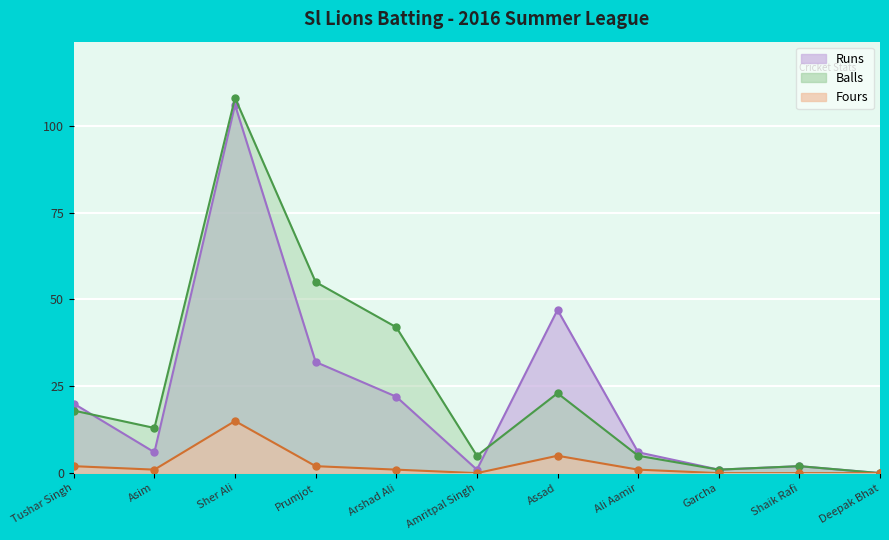

What position from the right is Asim?

10